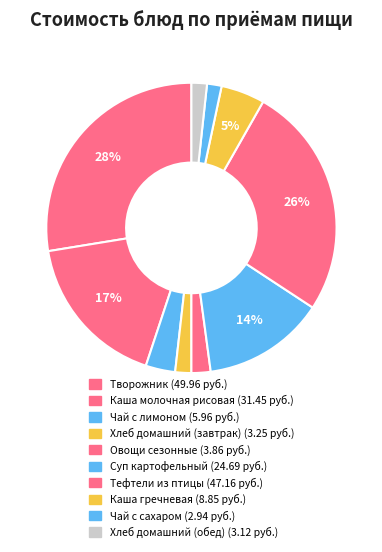

How many slices are in this pie chart?

10